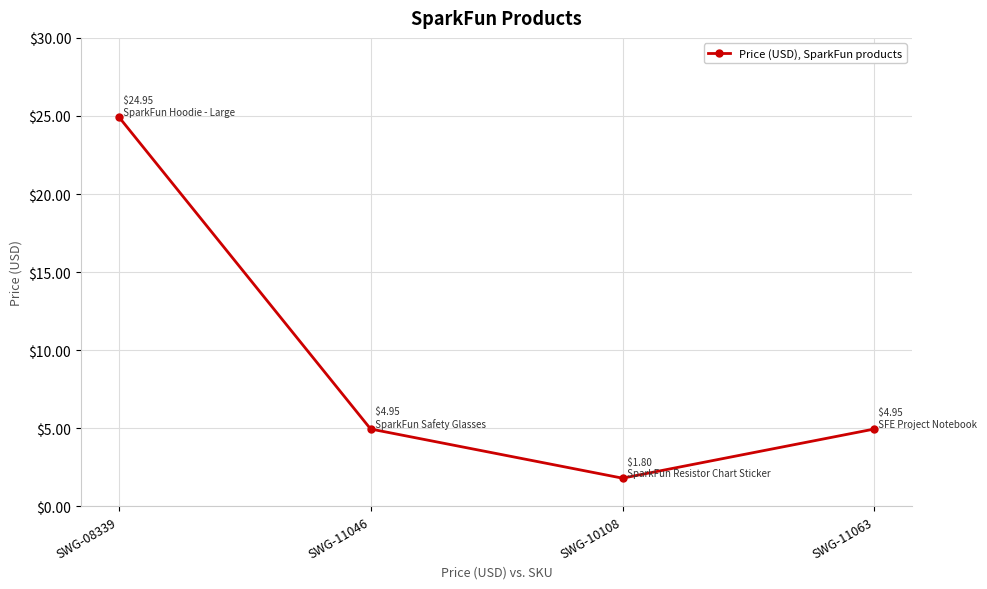

What position from the left is SWG-11063?

4